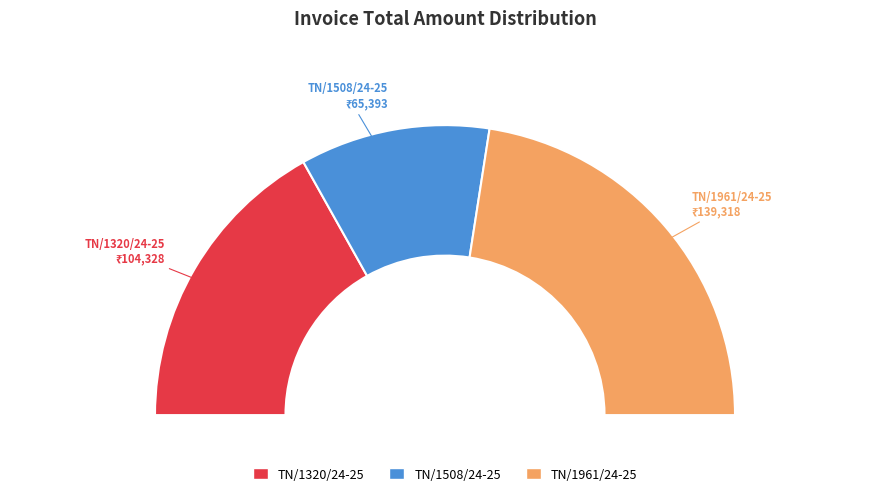

What percentage do TN/1320/24-25 and TN/1508/24-25 together represent?

54.9%